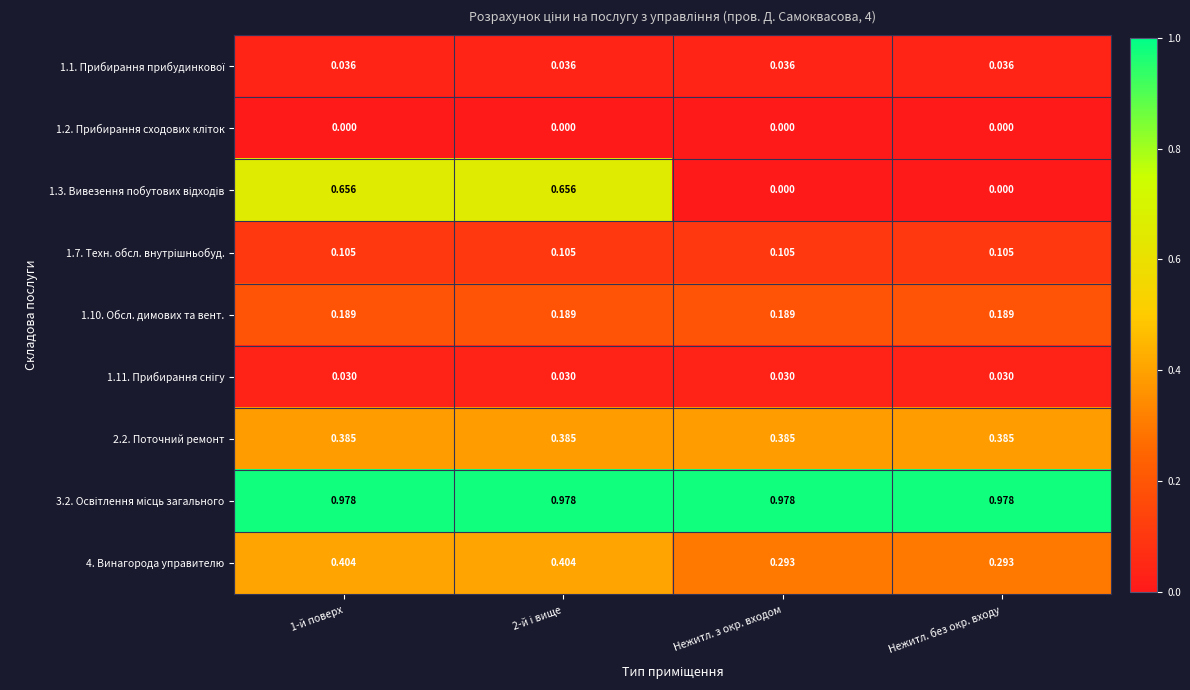

How many distinct data groups are displayed?

9